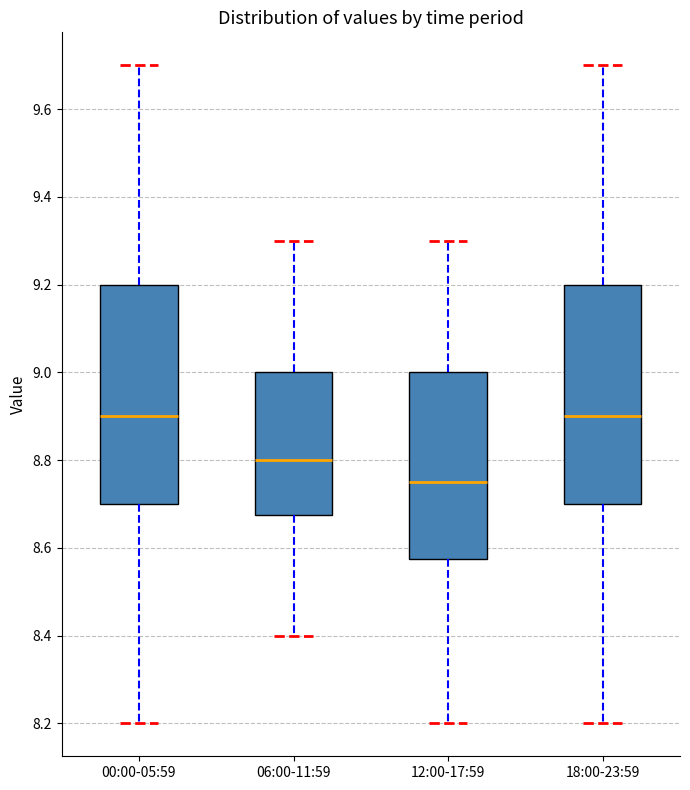

Reading left to right, read every box against the y-axis: the position of its median line, the range the box covers, and the ends of its whiskers. The values are not printed on the chart, so give them approximately, as read against the axis.

00:00-05:59: median 8.90, box 8.70 to 9.20, whiskers 8.20 to 9.70
06:00-11:59: median 8.80, box 8.68 to 9.00, whiskers 8.40 to 9.30
12:00-17:59: median 8.76, box 8.58 to 9.00, whiskers 8.20 to 9.30
18:00-23:59: median 8.90, box 8.70 to 9.20, whiskers 8.20 to 9.70